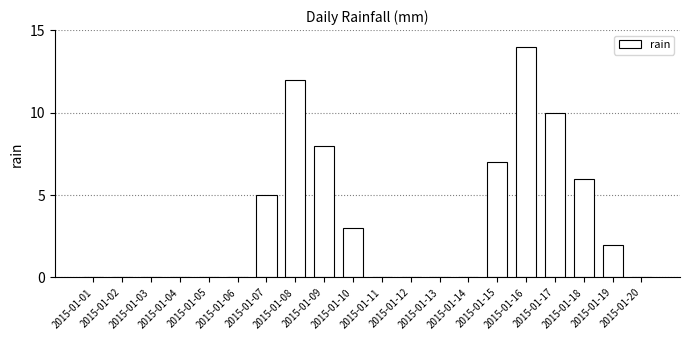

How many categories are shown in the chart?

20